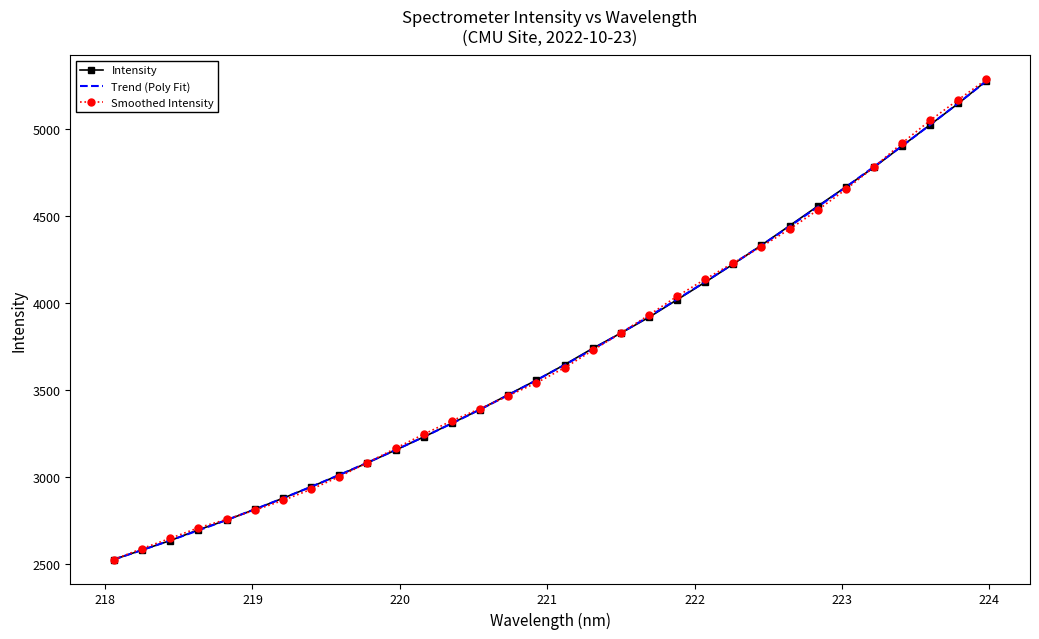

Rank the categories by value from lowest to highest.

218.0596, 218.2508, 218.442, 218.6332, 218.8244, 219.0156, 219.2067, 219.3979, 219.589, 219.7801, 219.9712, 220.1623, 220.3533, 220.5444, 220.7354, 220.9264, 221.1174, 221.3083, 221.4993, 221.6902, 221.8812, 222.0721, 222.263, 222.4538, 222.6447, 222.8355, 223.0264, 223.2172, 223.408, 223.5987, 223.7895, 223.9802